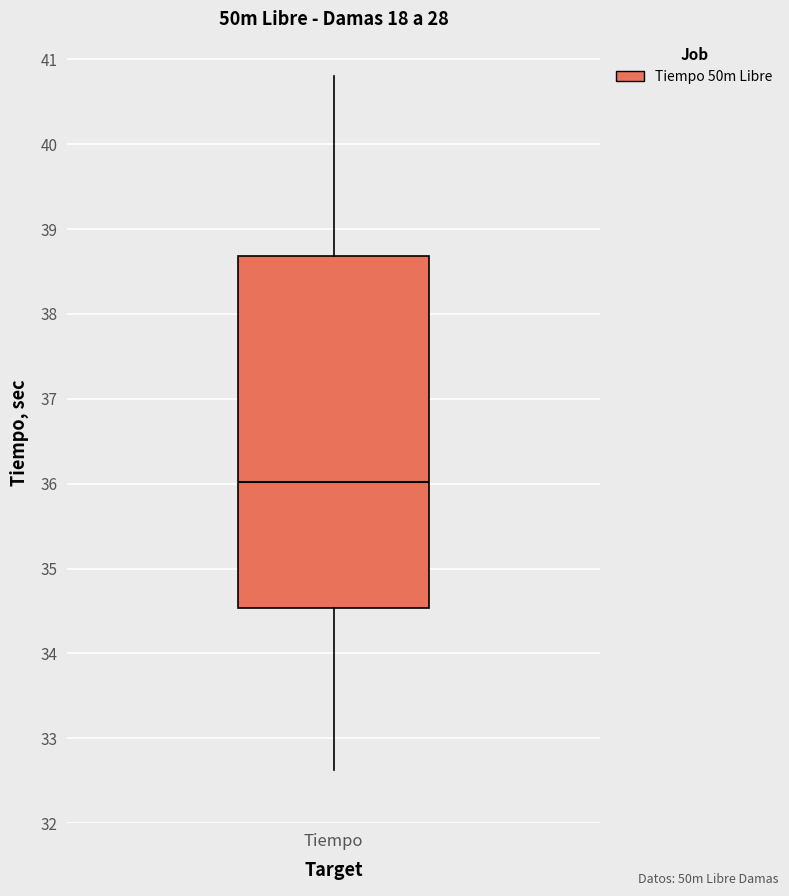

Transcribe this box plot: give where the median line is, the range the box spans, and where the two whiskers end, as read against the y-axis. The values are not printed on the chart, so give them approximately, as read against the axis.

median 36.0, box 34.5 to 38.7, whiskers 32.6 to 40.8